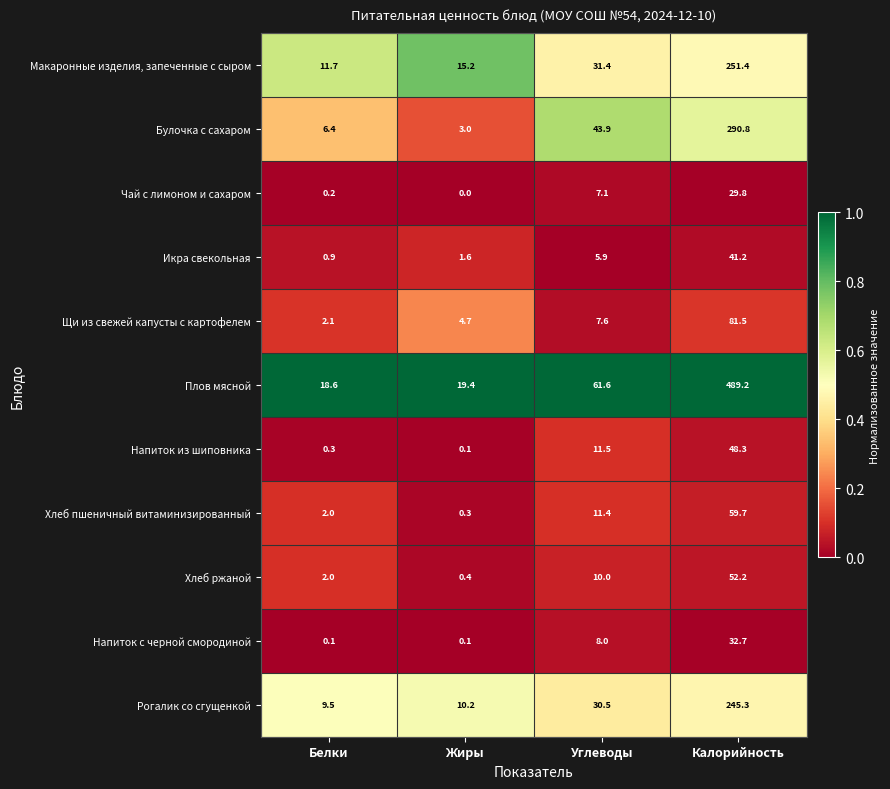

What is the spread (max minus min) of values at Углеводы?

55.7